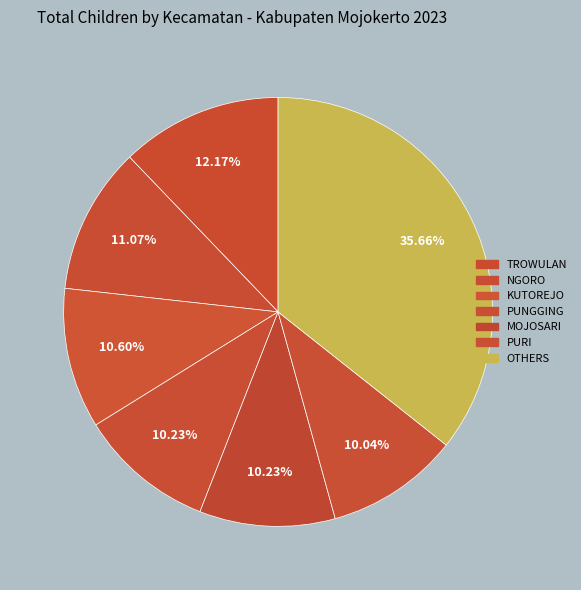

How many slices are in this pie chart?

7